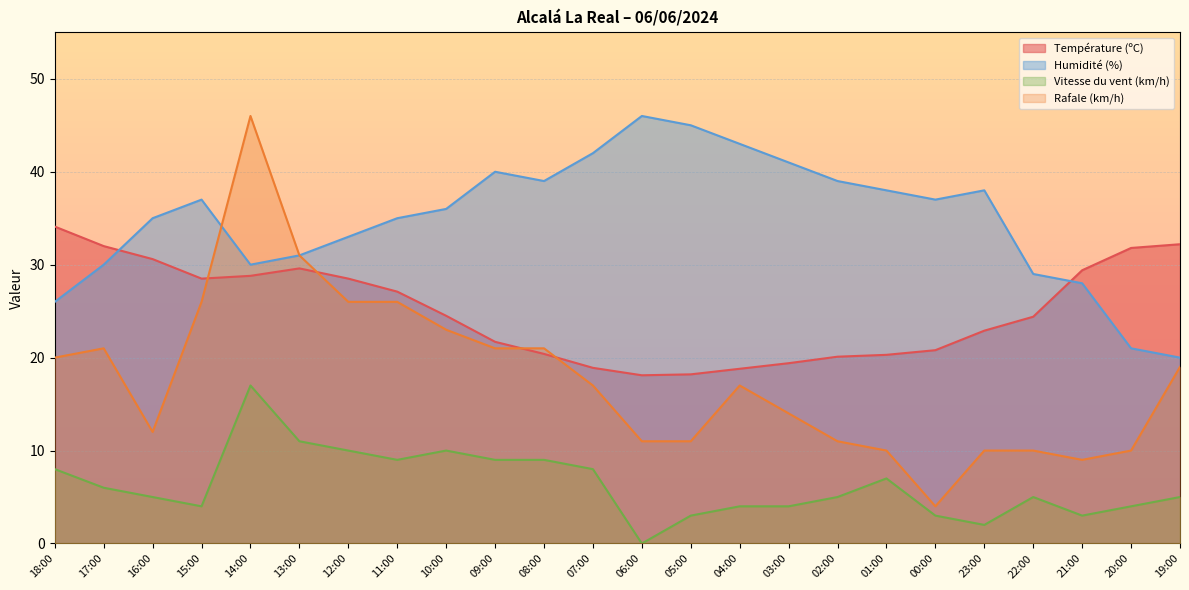

How many values in the Humidité (%) series exceed 37?

10